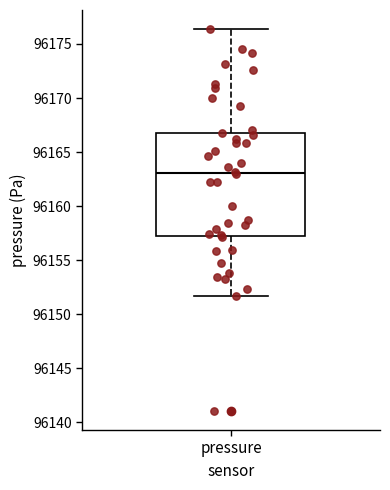

Read this box plot against the y-axis: the position of the median line, the range covered by the box, and the ends of both whiskers. The values are not printed on the chart, so give them approximately, as read against the axis.

median 96163.0, box 96157.5 to 96167.0, whiskers 96151.5 to 96176.5